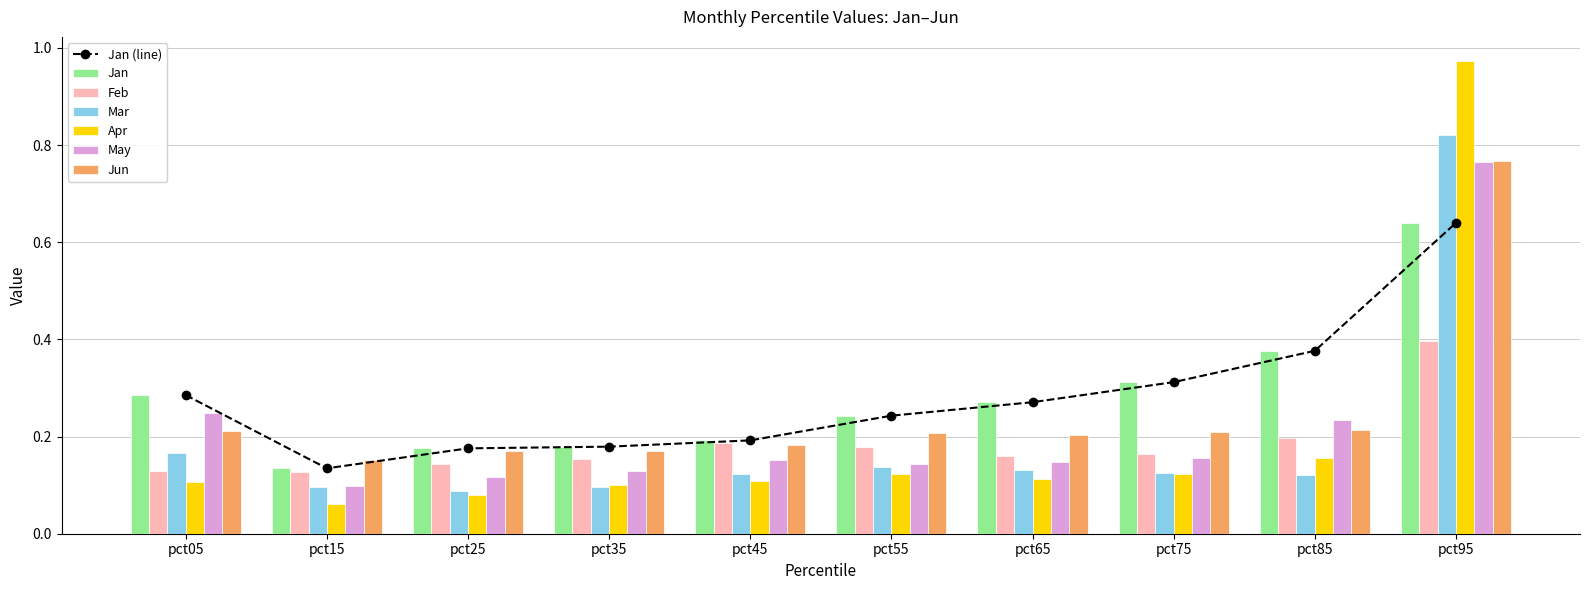

Between pct05 and pct95, which is larger?

pct95